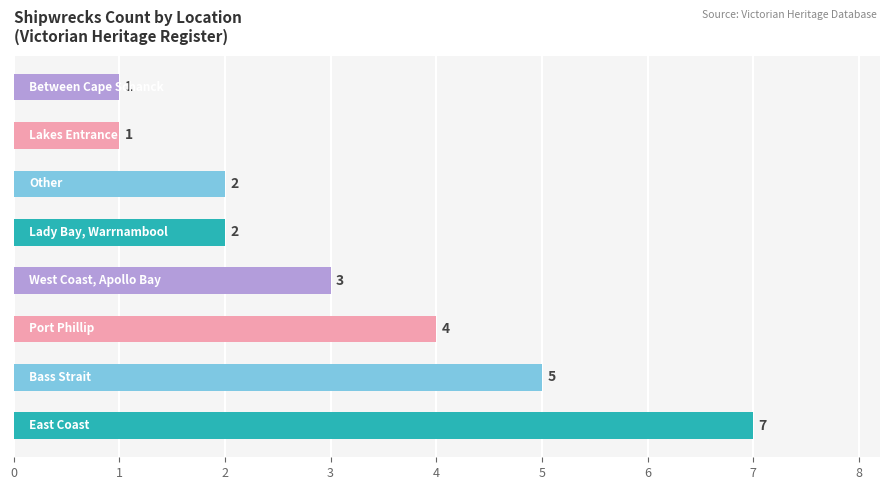

What is the greatest value displayed?

7